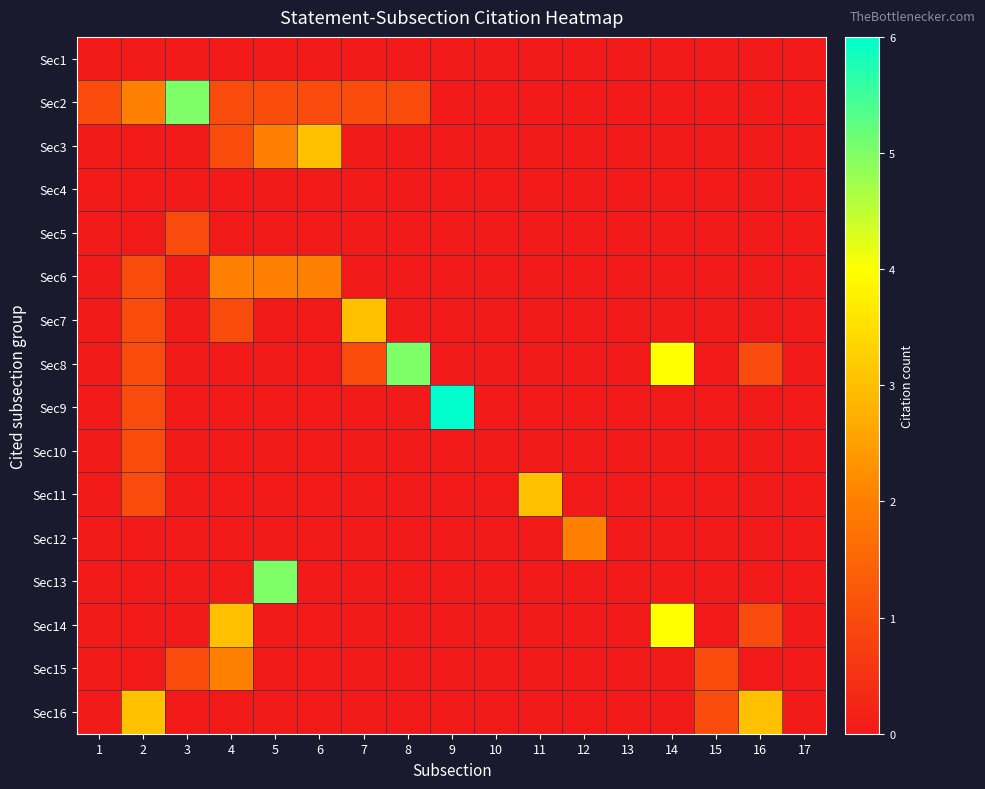

Reading left to right, what are all the values shown in this chart?

Sec1: 1=0	2=0	3=0	4=0	5=0	6=0	7=0	8=0	9=0	10=0	11=0	12=0	13=0	14=0	15=0	16=0	17=0
Sec2: 1=1	2=2	3=5	4=1	5=1	6=1	7=1	8=1	9=0	10=0	11=0	12=0	13=0	14=0	15=0	16=0	17=0
Sec3: 1=0	2=0	3=0	4=1	5=2	6=3	7=0	8=0	9=0	10=0	11=0	12=0	13=0	14=0	15=0	16=0	17=0
Sec4: 1=0	2=0	3=0	4=0	5=0	6=0	7=0	8=0	9=0	10=0	11=0	12=0	13=0	14=0	15=0	16=0	17=0
Sec5: 1=0	2=0	3=1	4=0	5=0	6=0	7=0	8=0	9=0	10=0	11=0	12=0	13=0	14=0	15=0	16=0	17=0
Sec6: 1=0	2=1	3=0	4=2	5=2	6=2	7=0	8=0	9=0	10=0	11=0	12=0	13=0	14=0	15=0	16=0	17=0
Sec7: 1=0	2=1	3=0	4=1	5=0	6=0	7=3	8=0	9=0	10=0	11=0	12=0	13=0	14=0	15=0	16=0	17=0
Sec8: 1=0	2=1	3=0	4=0	5=0	6=0	7=1	8=5	9=0	10=0	11=0	12=0	13=0	14=4	15=0	16=1	17=0
Sec9: 1=0	2=1	3=0	4=0	5=0	6=0	7=0	8=0	9=6	10=0	11=0	12=0	13=0	14=0	15=0	16=0	17=0
Sec10: 1=0	2=1	3=0	4=0	5=0	6=0	7=0	8=0	9=0	10=0	11=0	12=0	13=0	14=0	15=0	16=0	17=0
Sec11: 1=0	2=1	3=0	4=0	5=0	6=0	7=0	8=0	9=0	10=0	11=3	12=0	13=0	14=0	15=0	16=0	17=0
Sec12: 1=0	2=0	3=0	4=0	5=0	6=0	7=0	8=0	9=0	10=0	11=0	12=2	13=0	14=0	15=0	16=0	17=0
Sec13: 1=0	2=0	3=0	4=0	5=5	6=0	7=0	8=0	9=0	10=0	11=0	12=0	13=0	14=0	15=0	16=0	17=0
Sec14: 1=0	2=0	3=0	4=3	5=0	6=0	7=0	8=0	9=0	10=0	11=0	12=0	13=0	14=4	15=0	16=1	17=0
Sec15: 1=0	2=0	3=1	4=2	5=0	6=0	7=0	8=0	9=0	10=0	11=0	12=0	13=0	14=0	15=1	16=0	17=0
Sec16: 1=0	2=3	3=0	4=0	5=0	6=0	7=0	8=0	9=0	10=0	11=0	12=0	13=0	14=0	15=1	16=3	17=0